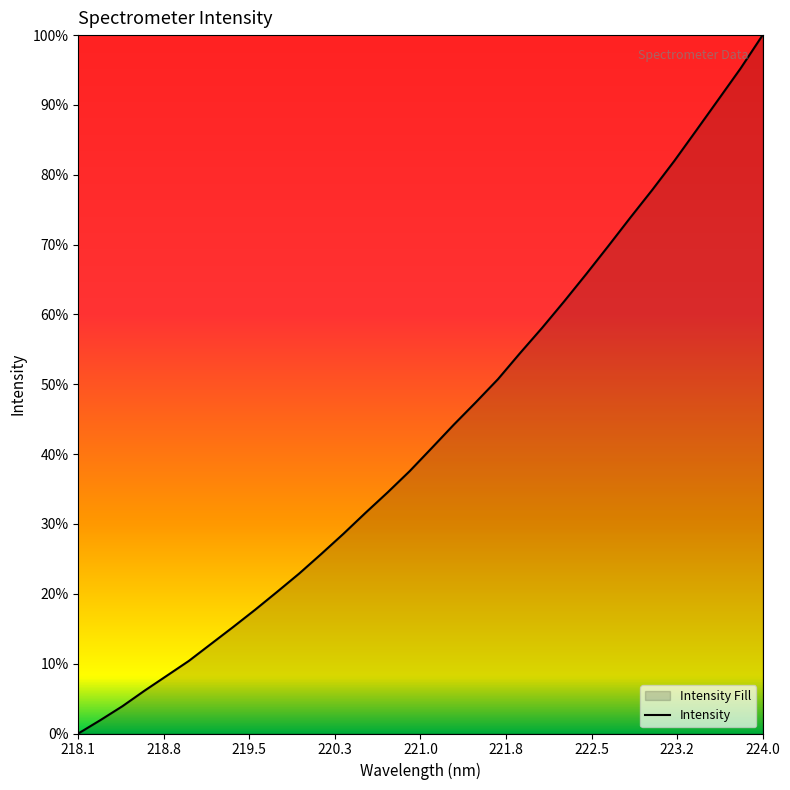

At which category does the chart reach its minimum across all series?

218.1